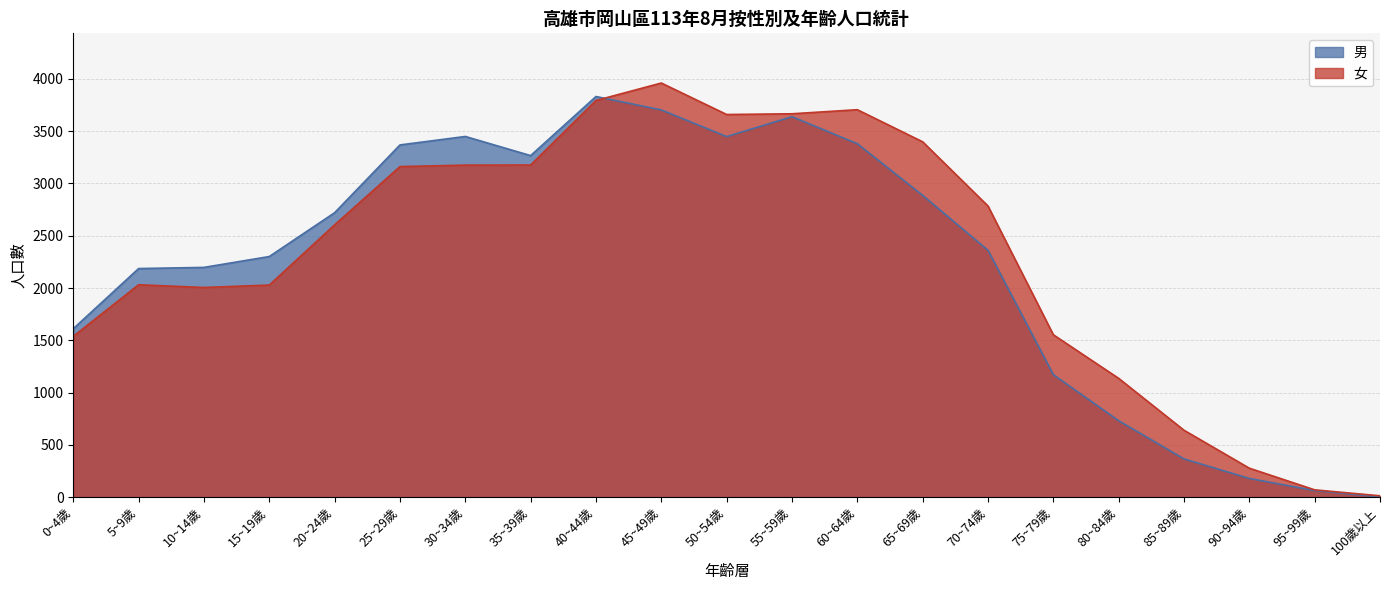

Rank the series at 95~99歲 from lowest to highest value.

男, 女